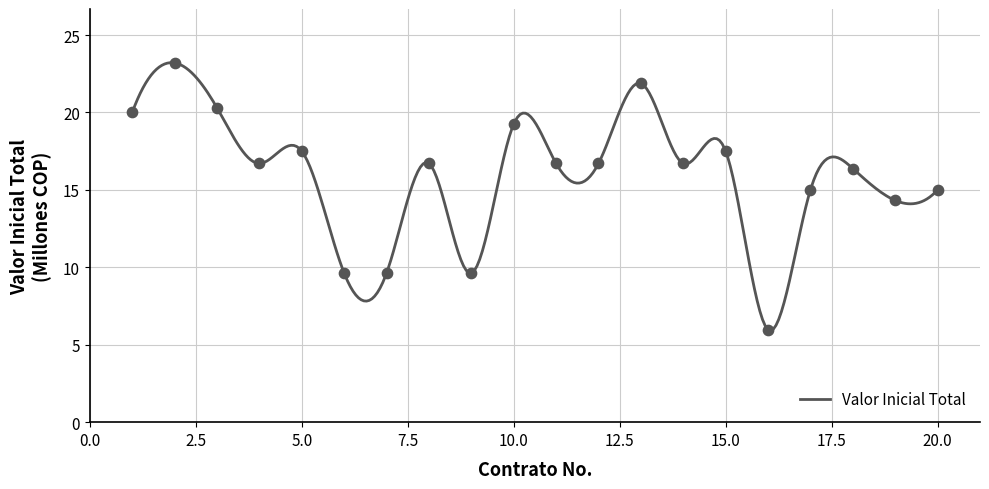

Between 18 and 20, which is larger?

18